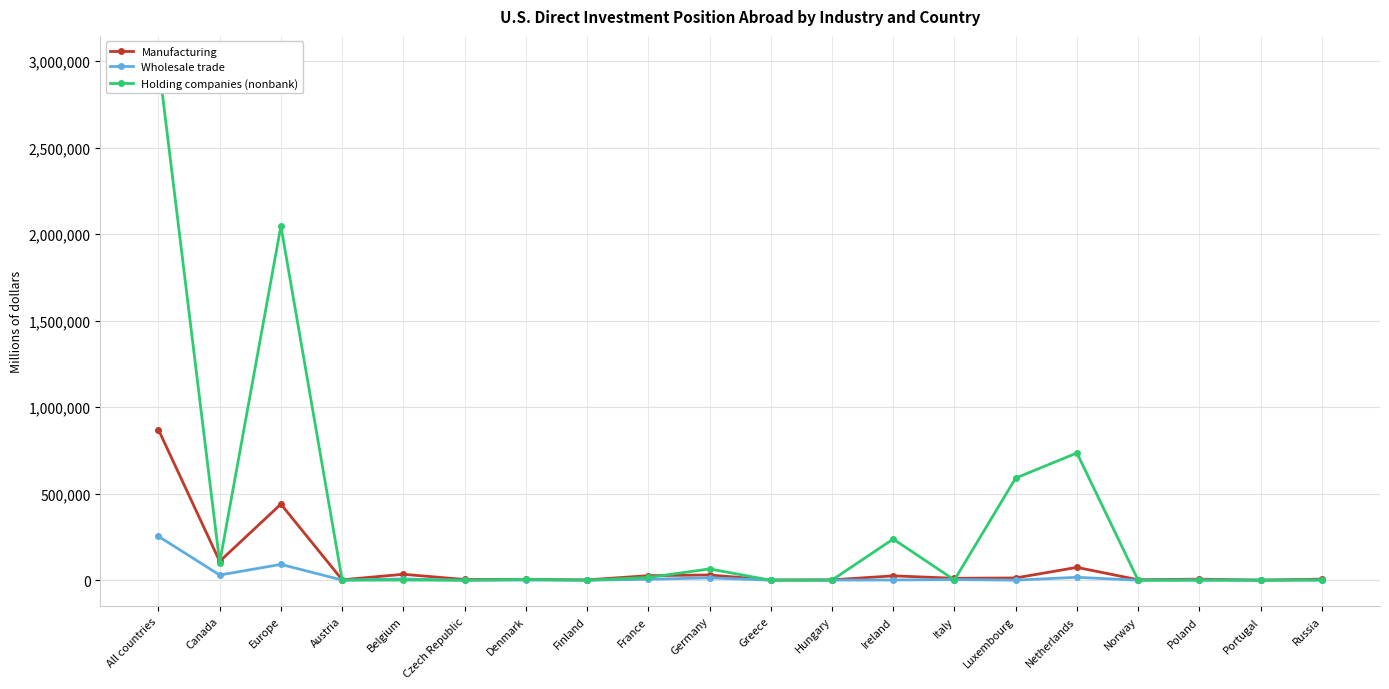

Between which two adjacent categories do Manufacturing and Holding companies (nonbank) first intersect?

All countries and Canada